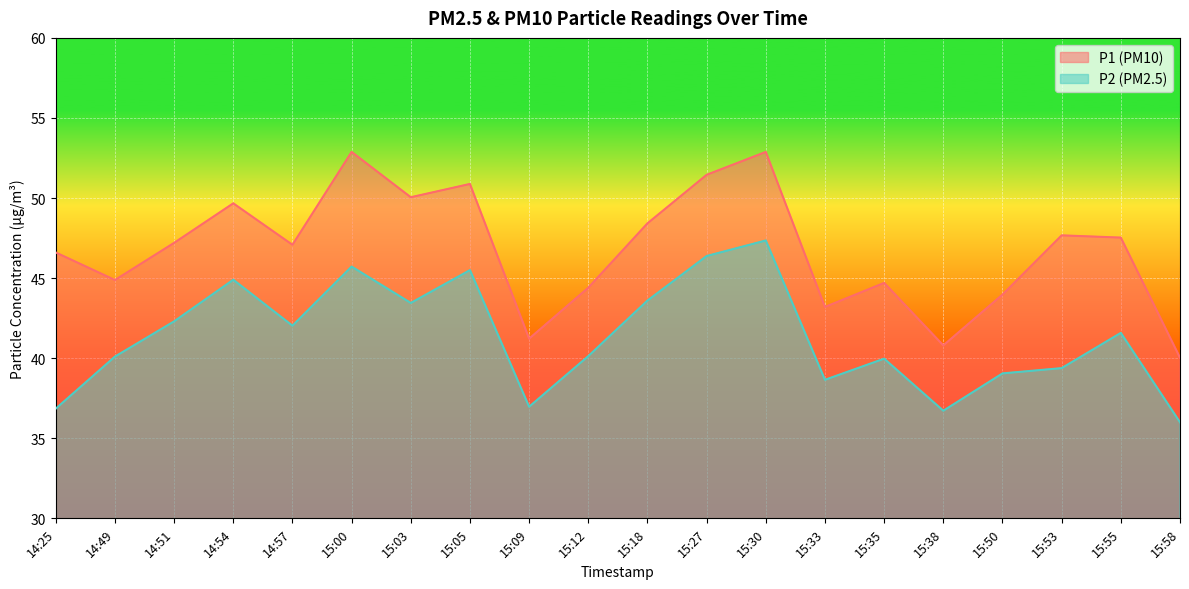

List the series in order of their peak value, lowest first.

P2, P1